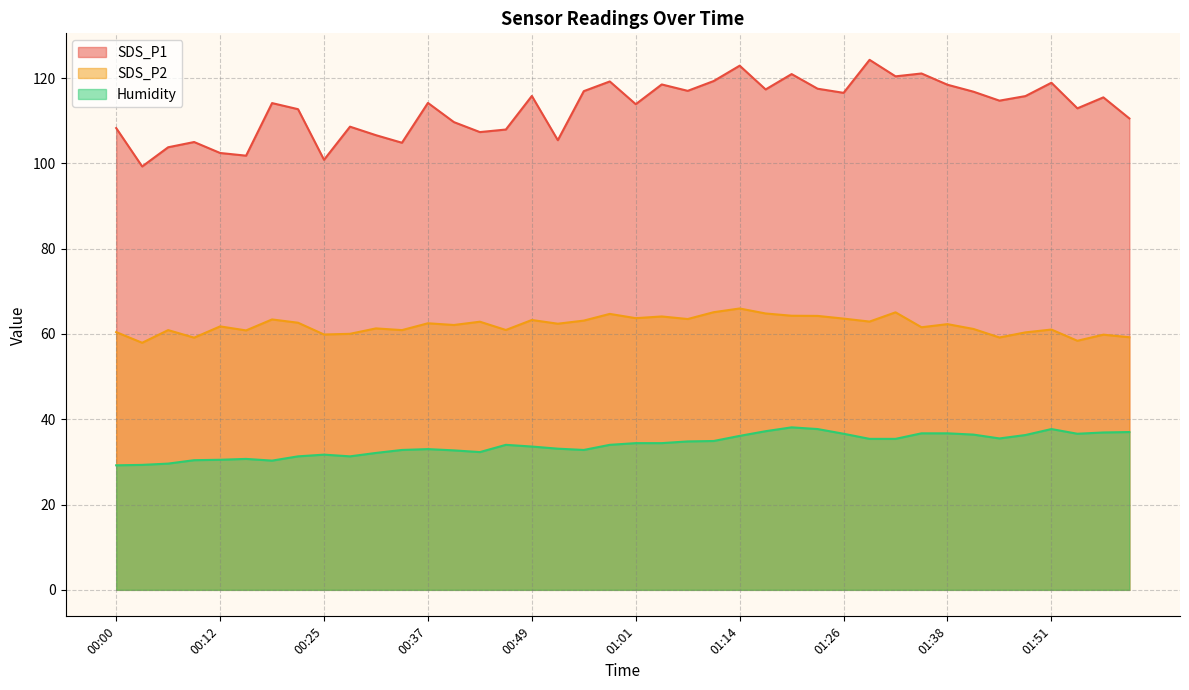

In SDS_P2, how many points are higher than both neighbors (excluding endpoints)?

14